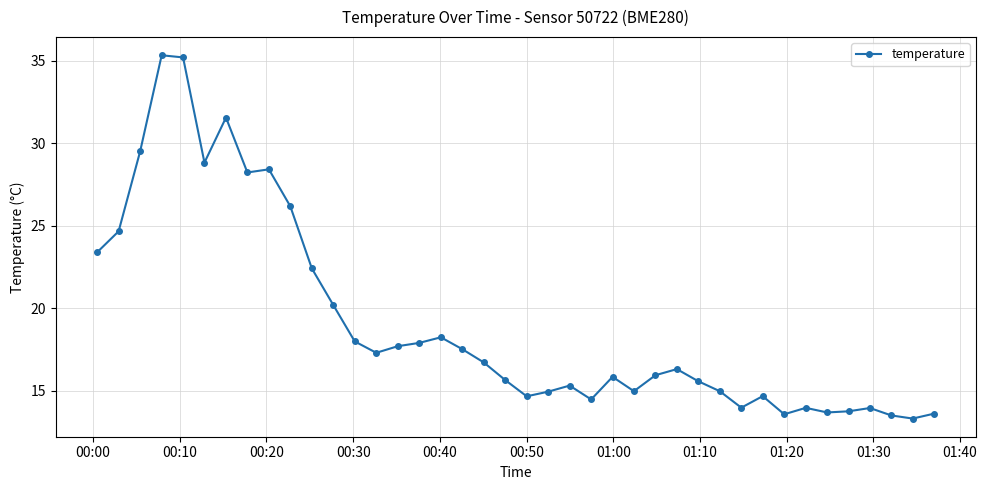

What is the greatest value displayed?

35.3